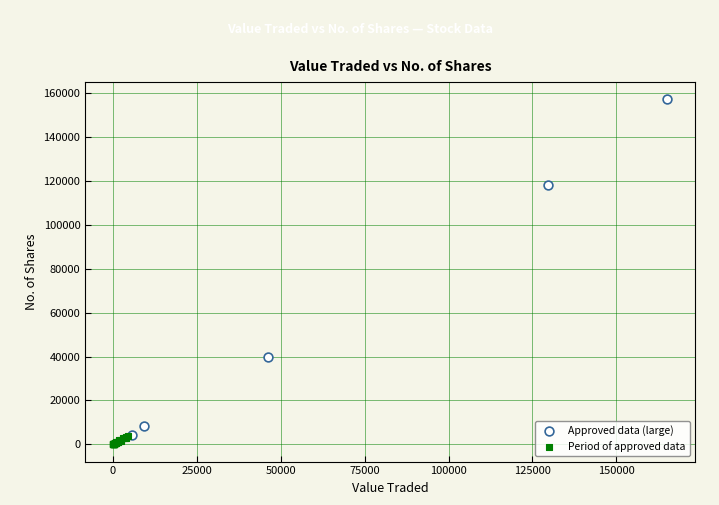

Which series contains the highest Y value?

Approved data (large)